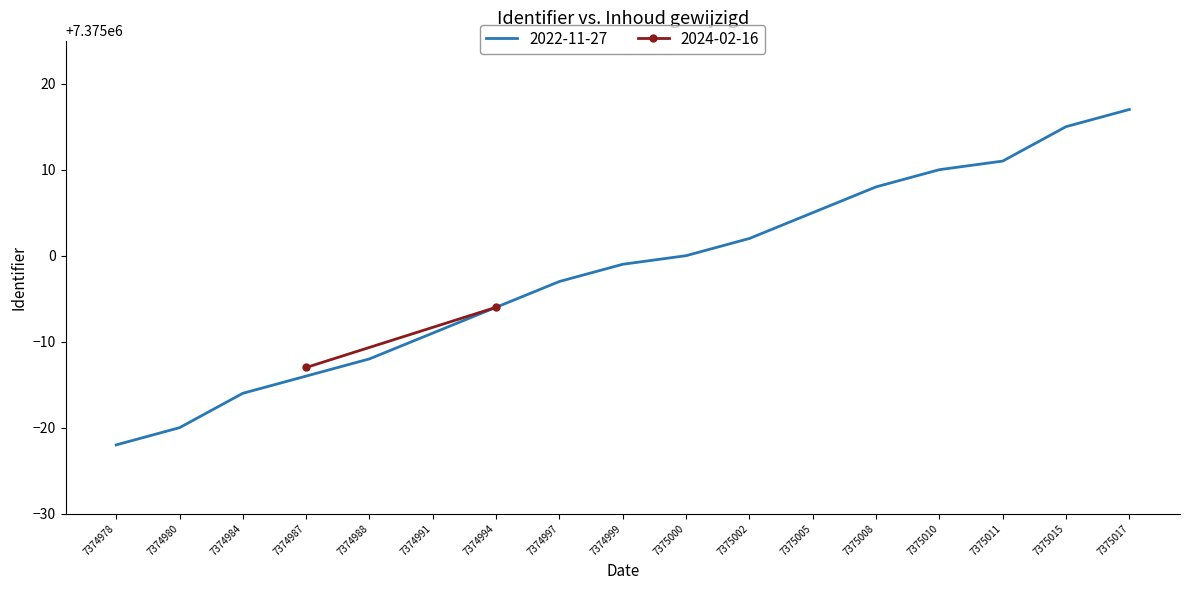

Is it true that 2022-11-27 equals 10785322 at 7375002?

False